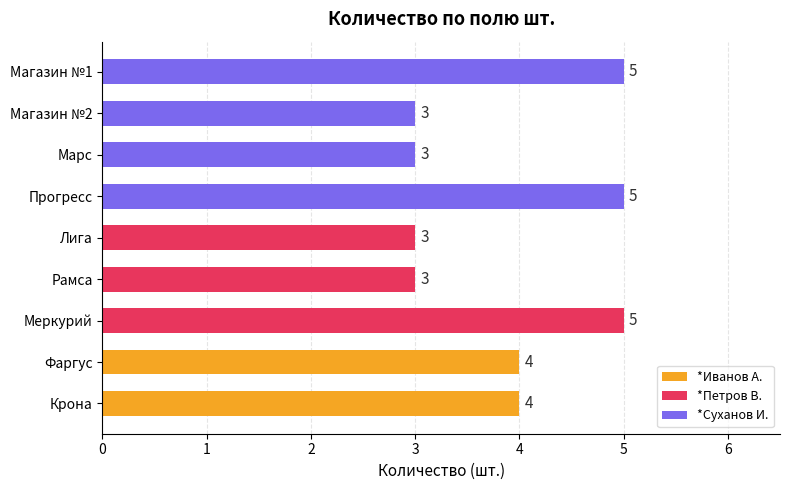

The value at Меркурий is 2. True or false?

False